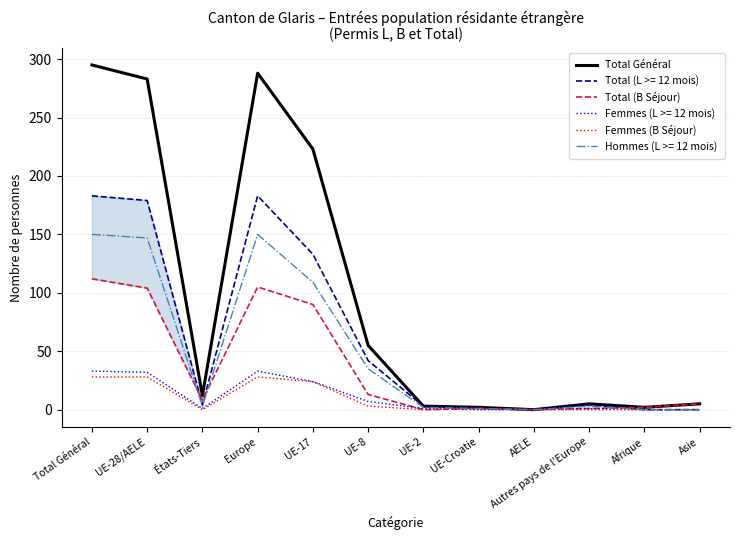

The Total Général series shows 0 at AELE. True or false?

True